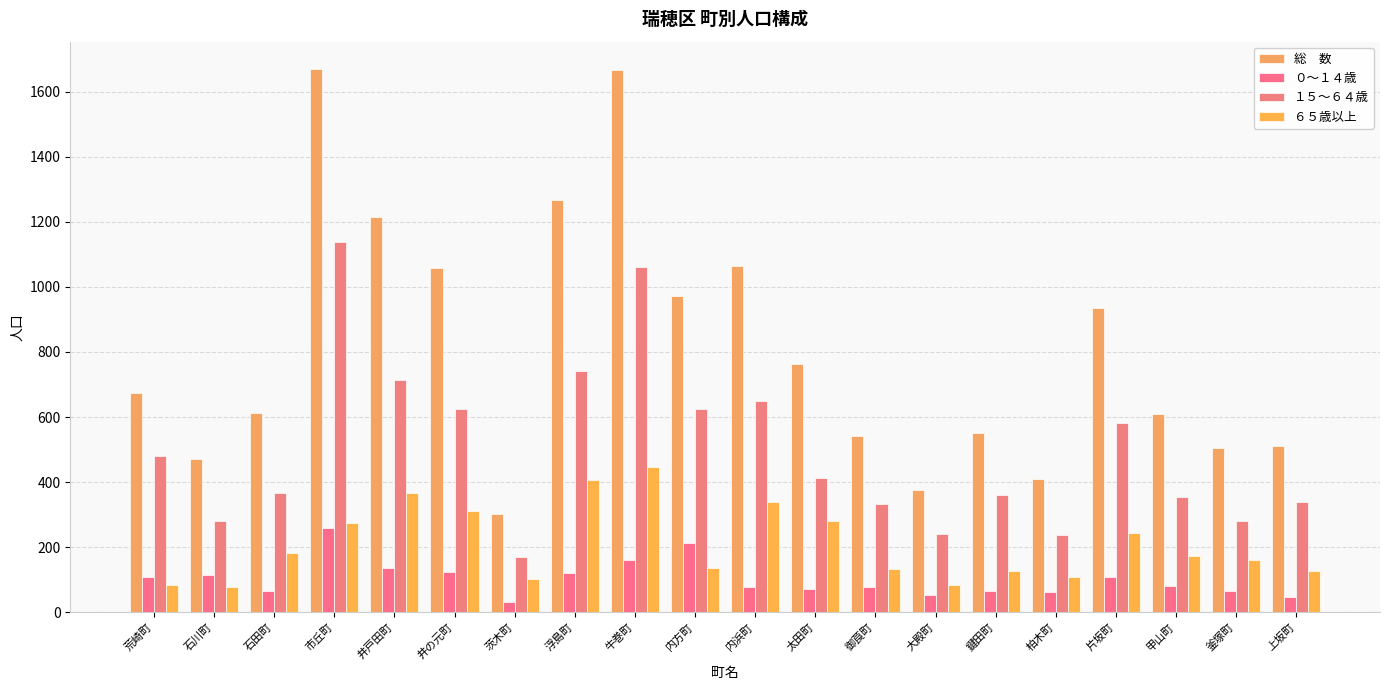

What is the label of the 2nd bar from the right?

釜塚町